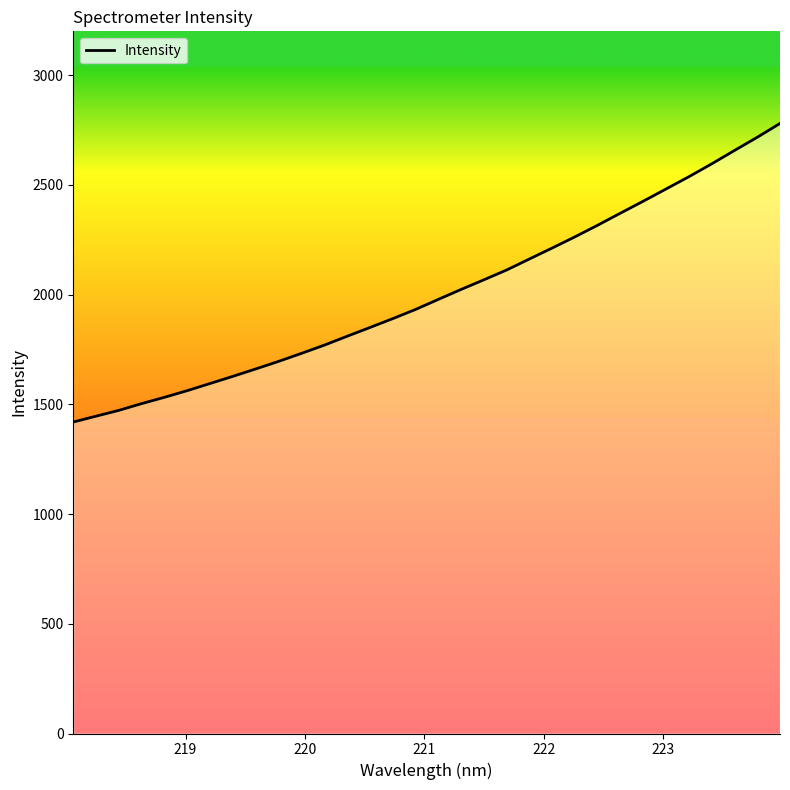

How many lines are shown in the chart?

1